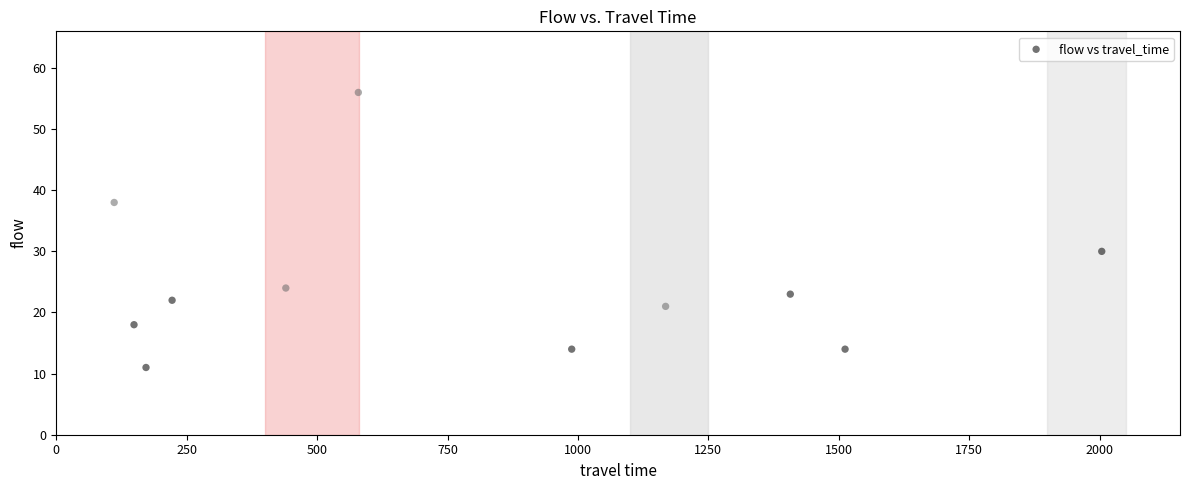

What Y value in the scatter plot is closest to 33?

30